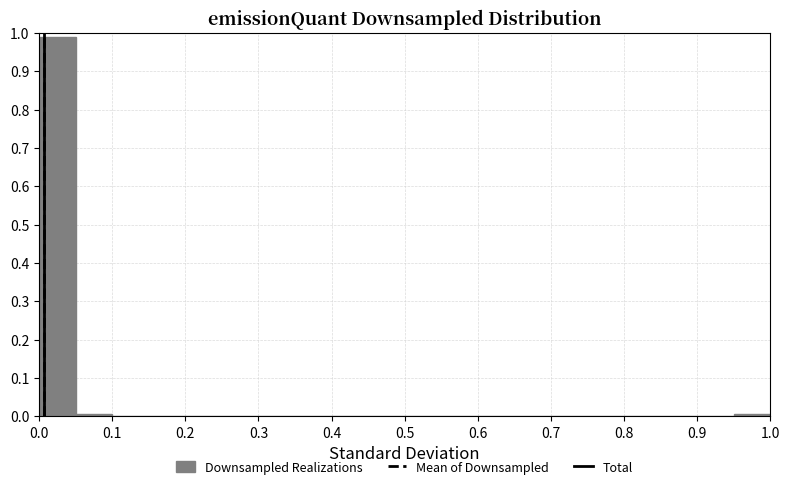

Which range on the x-axis has the tallest bar?

0.00 to 0.05